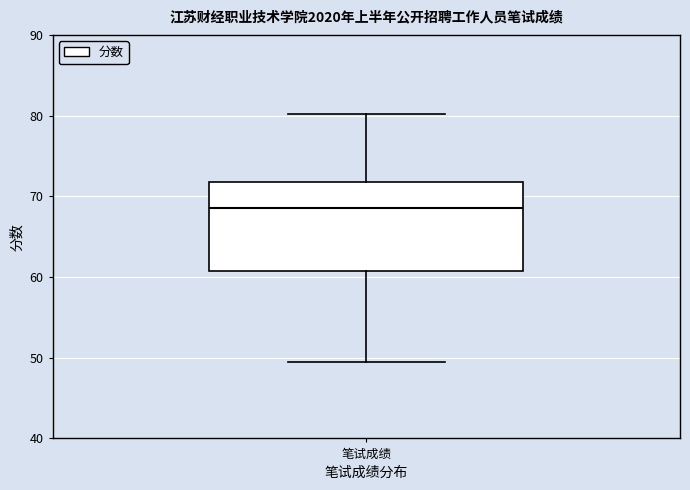

Read this box plot against the y-axis: the position of the median line, the range covered by the box, and the ends of both whiskers. The values are not printed on the chart, so give them approximately, as read against the axis.

median 69, box 61 to 72, whiskers 50 to 80